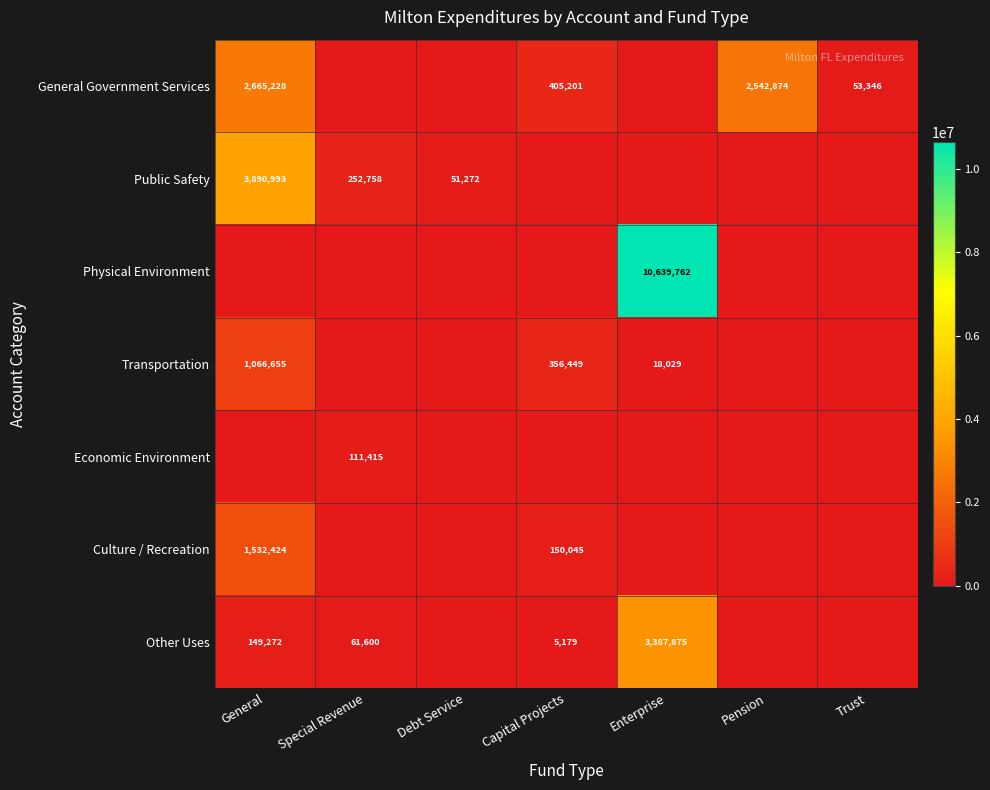

Is it true that Culture / Recreation equals 1532424 at General?

True